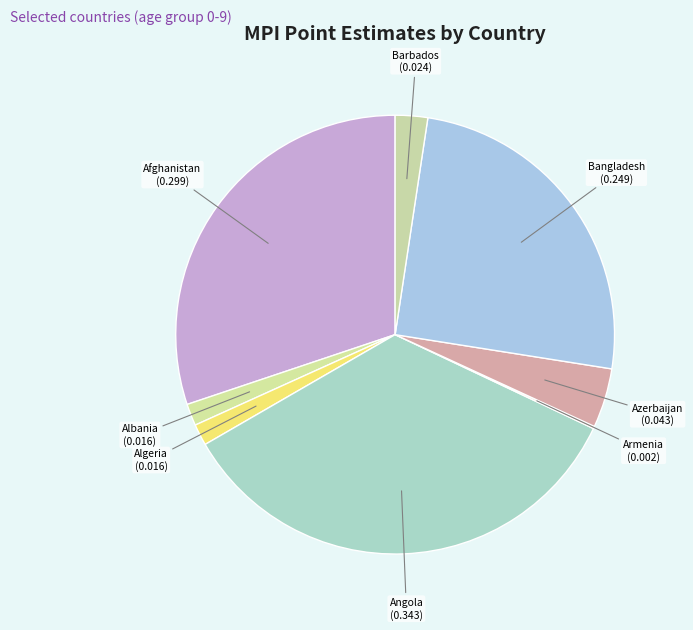

Is it true that Angola is 21% of the pie?

False